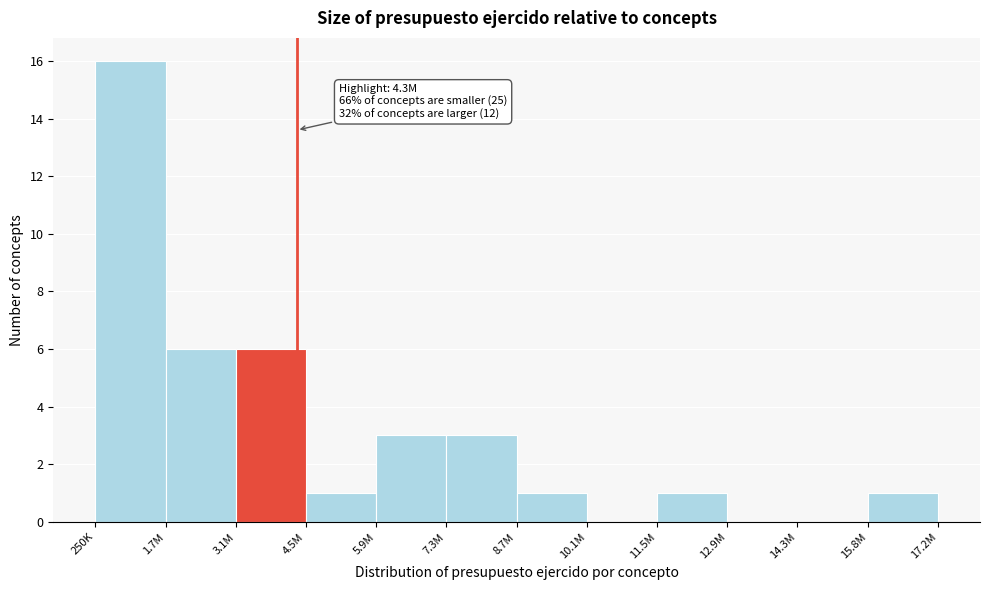

Reading left to right, list all the values displayed in this chart.

250K=16	1.7M=6	3.1M=6	4.5M=1	5.9M=3	7.3M=3	8.7M=1	10.1M=0	11.5M=1	12.9M=0	14.3M=0	15.8M=1